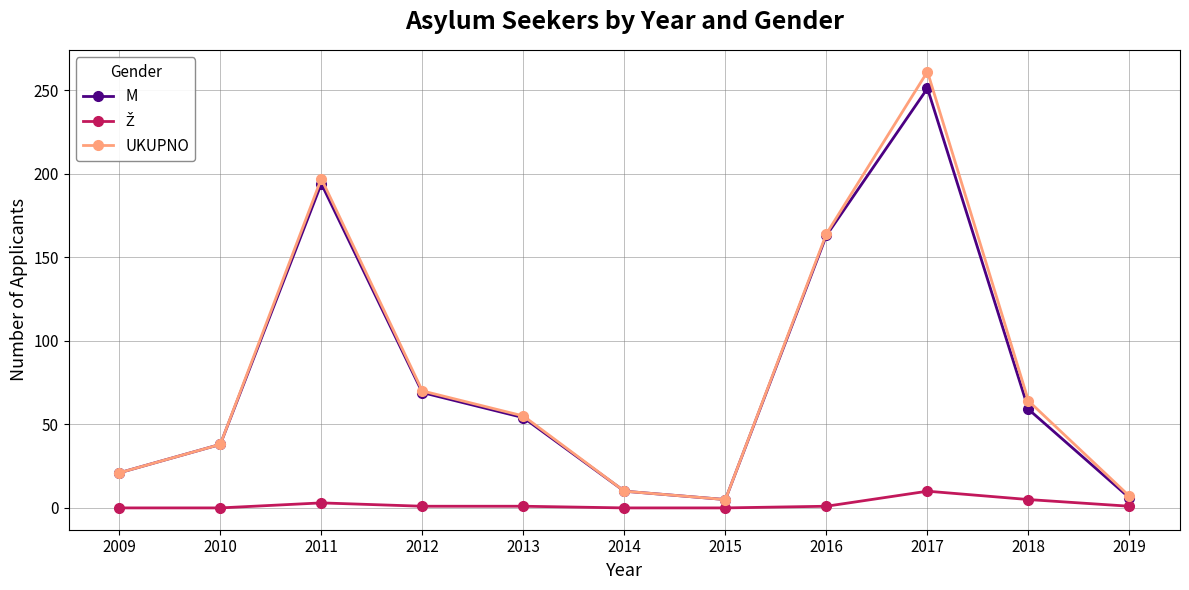

What is the value of the M point at the 1st from the left?

21